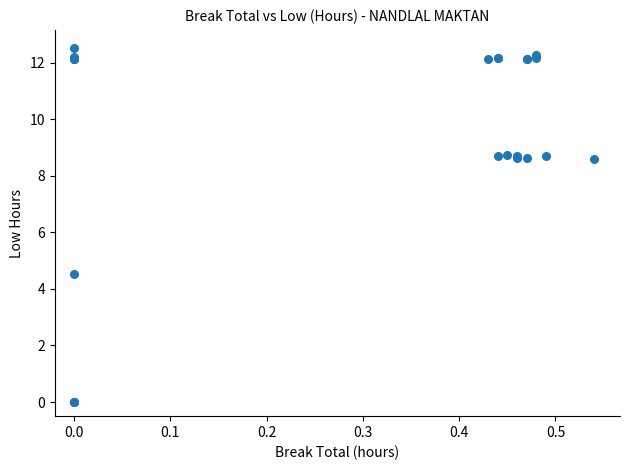

What Y value in the scatter plot is closest to 6?

4.5